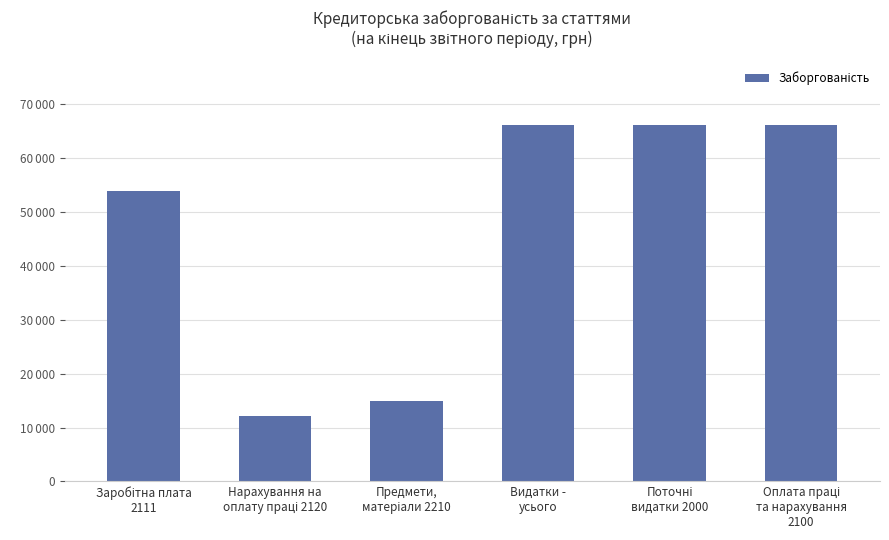

Are the bars horizontal?

No